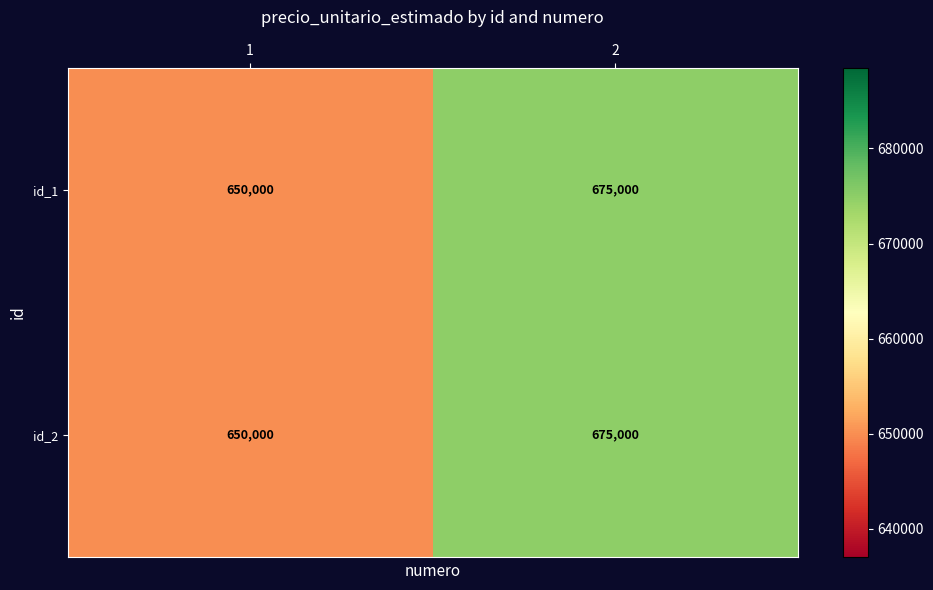

Rank the categories by id_1 value from lowest to highest.

1, 2